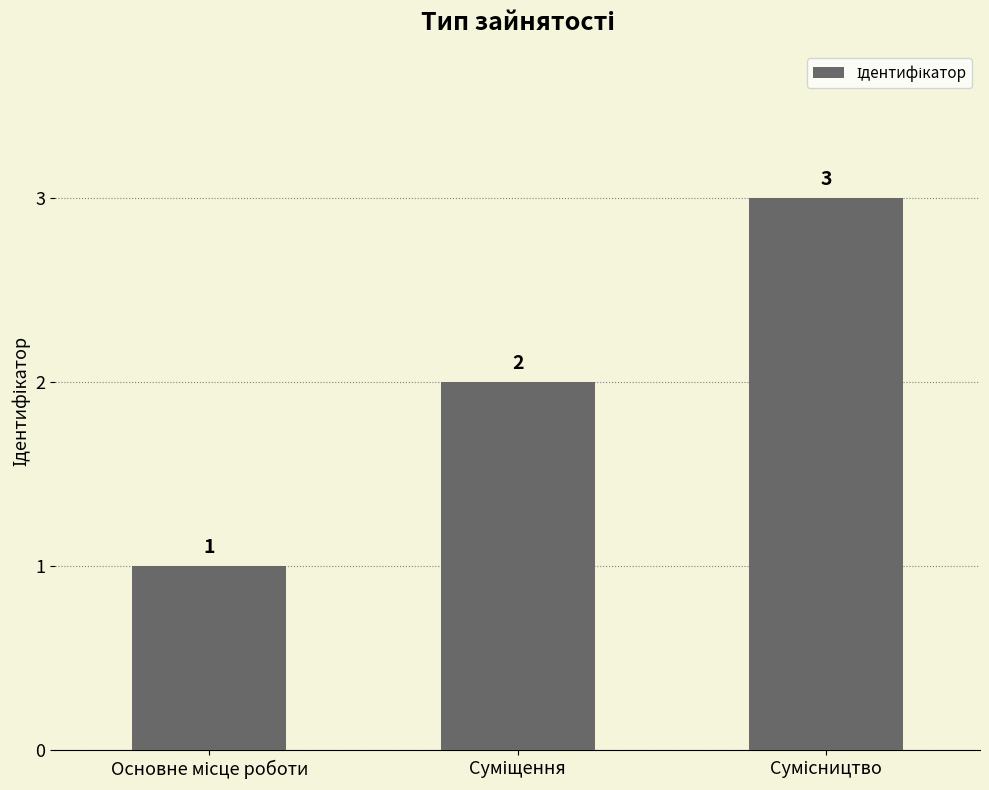

What is the sum of all values?

6